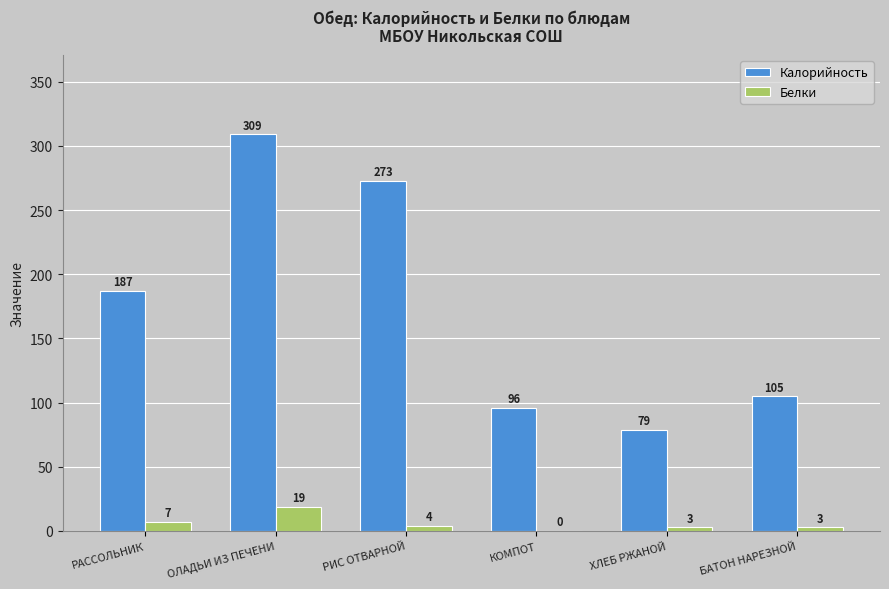

What is the sum of the Белки values at ХЛЕБ РЖАНОЙ and РИС ОТВАРНОЙ?

7